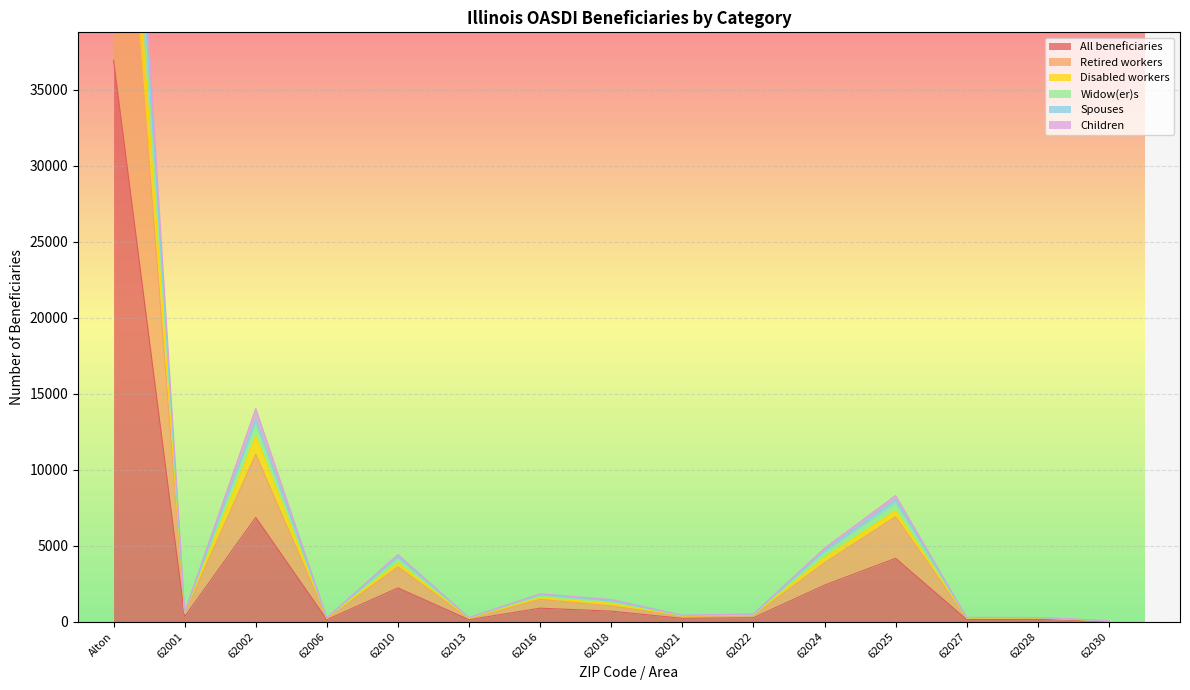

True or false: Children has more than 1 points higher than both neighbors.

True